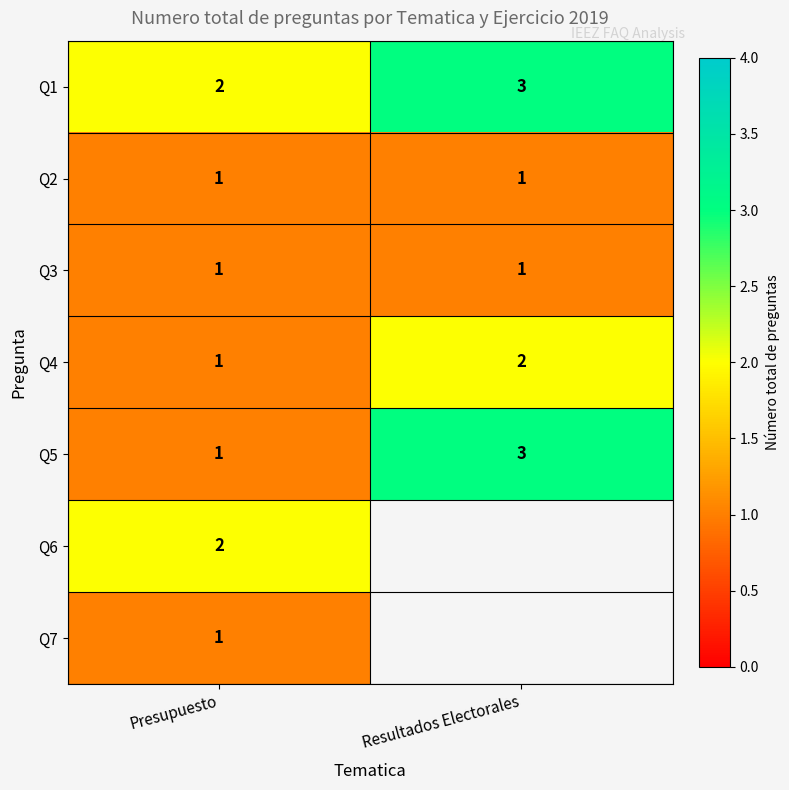

How many data points does each series have?

2